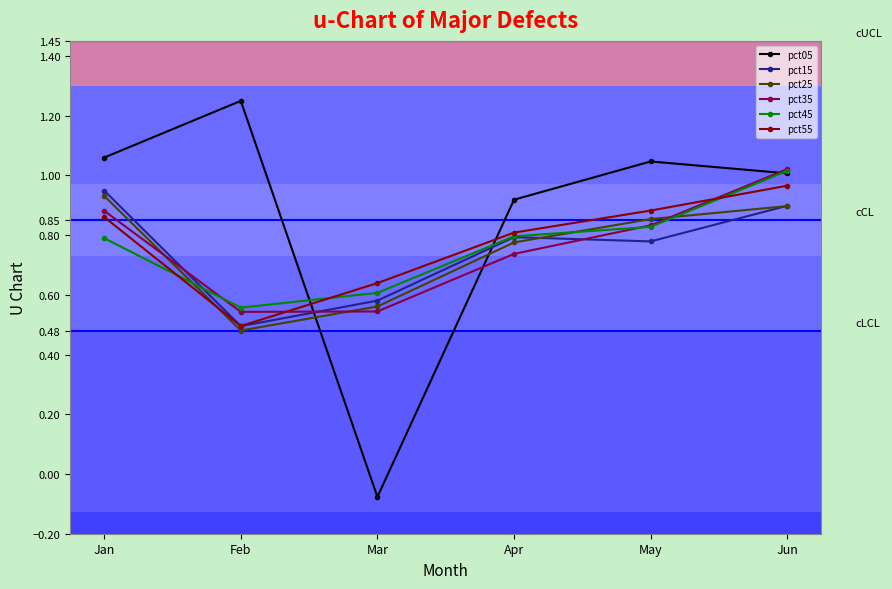

Does the chart display data point markers on the line(s)?

Yes